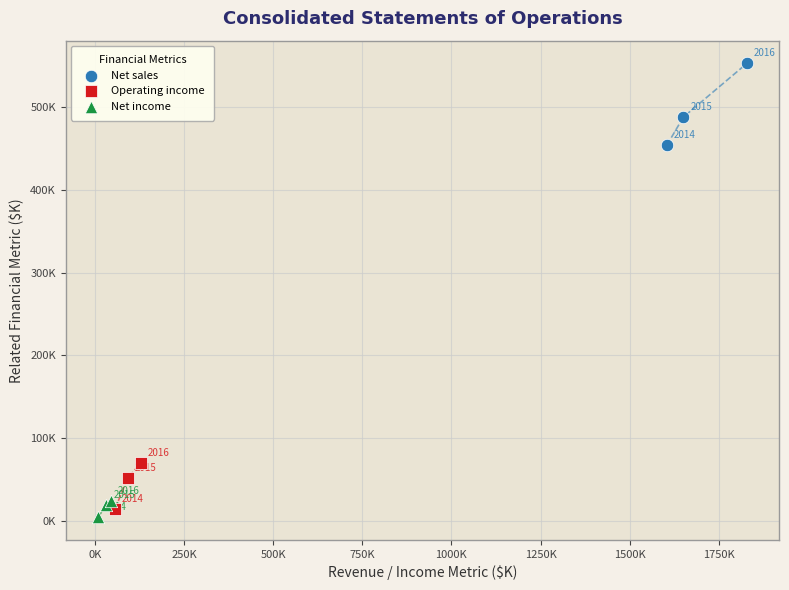

What are all the series names shown in the legend?

Net sales, Operating income, Net income